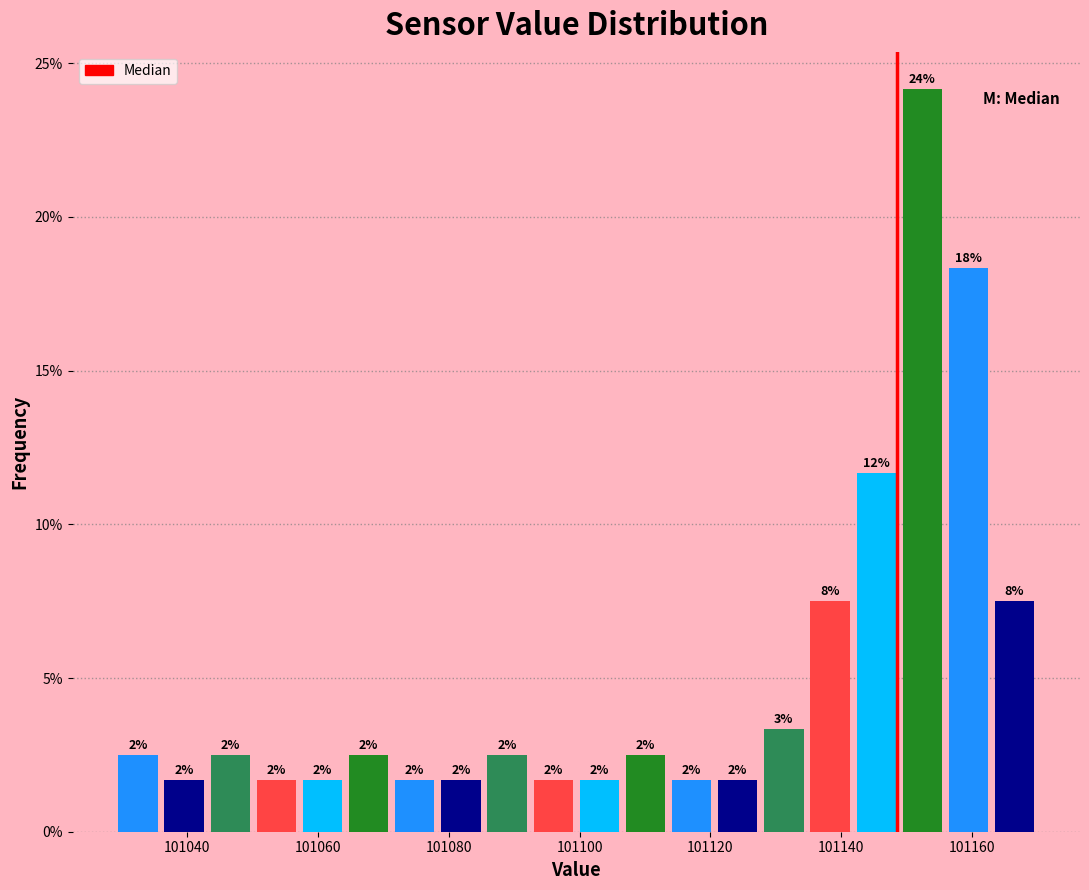

Around what value on the x-axis is the tallest bar? Give the approximate position of its centre, as read against the axis.

101152